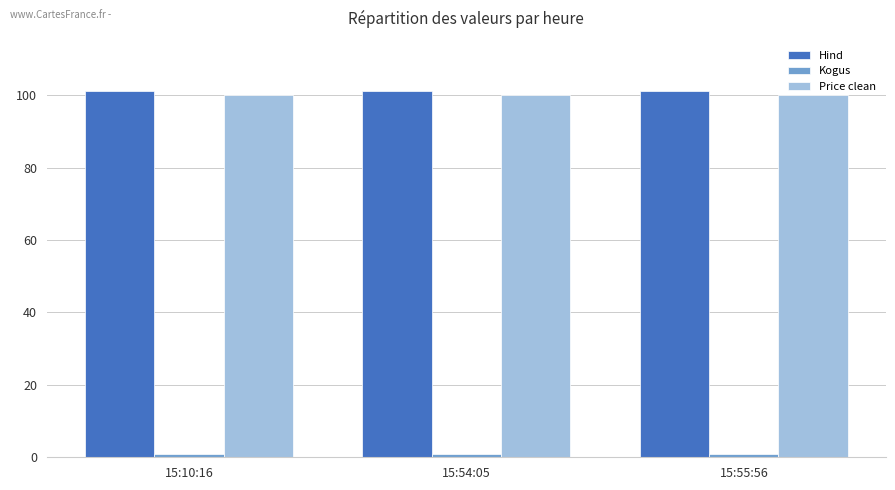

How many bars are there in each group?

3